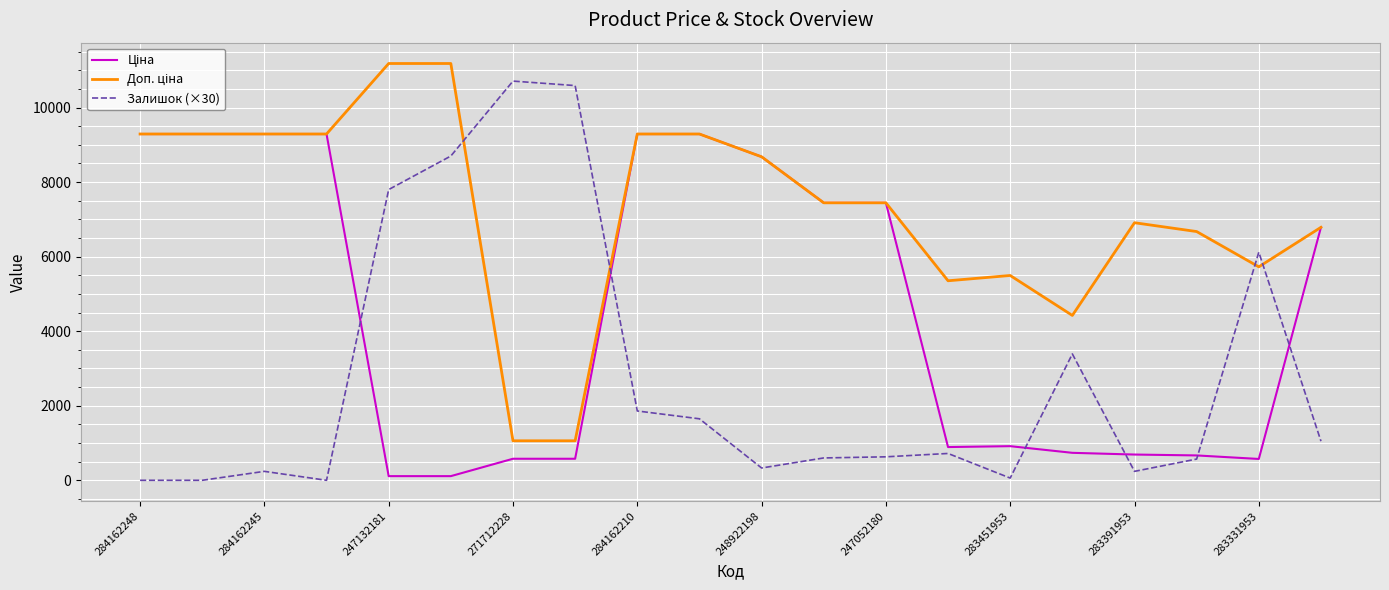

What is the greatest value displayed?

11182.0